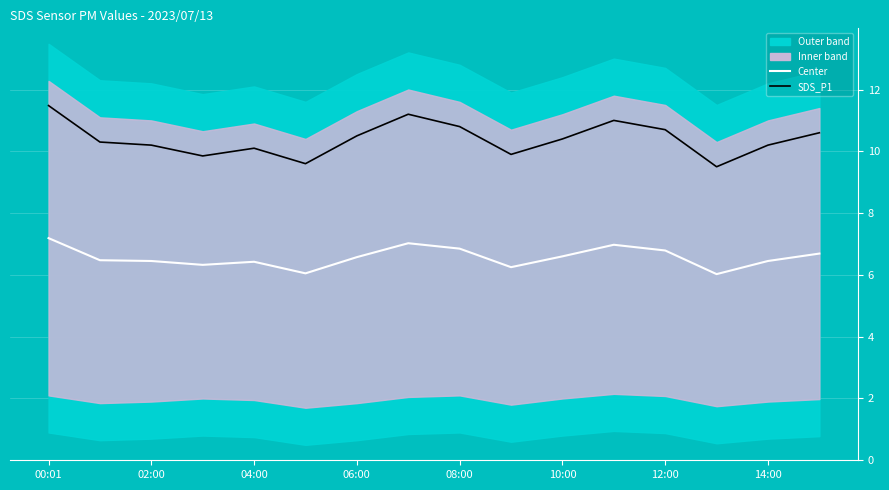

How many lines are shown in the chart?

2